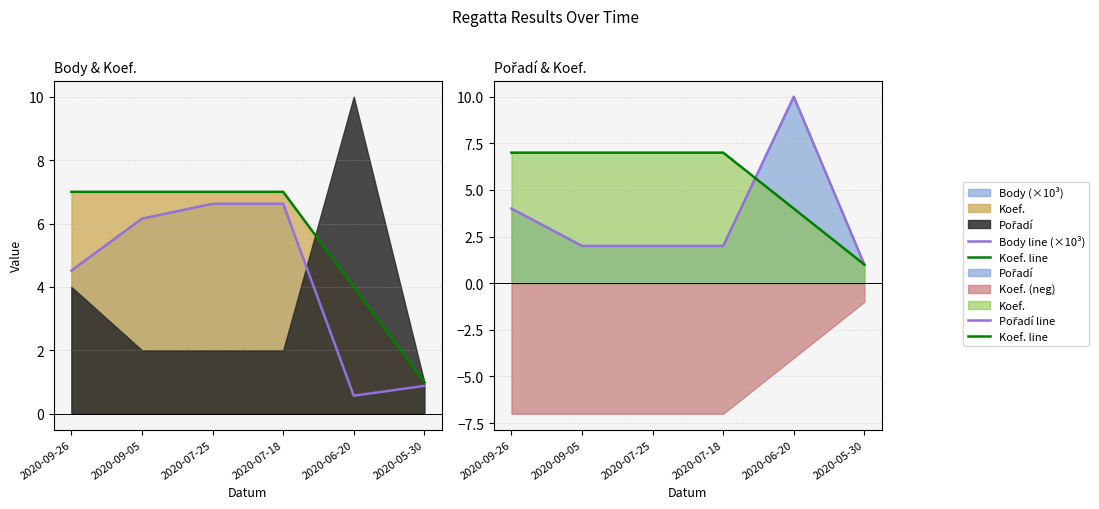

Is the value of Koef. line at 2020-07-25 greater than the value of Pořadí line at 2020-09-26?

Yes